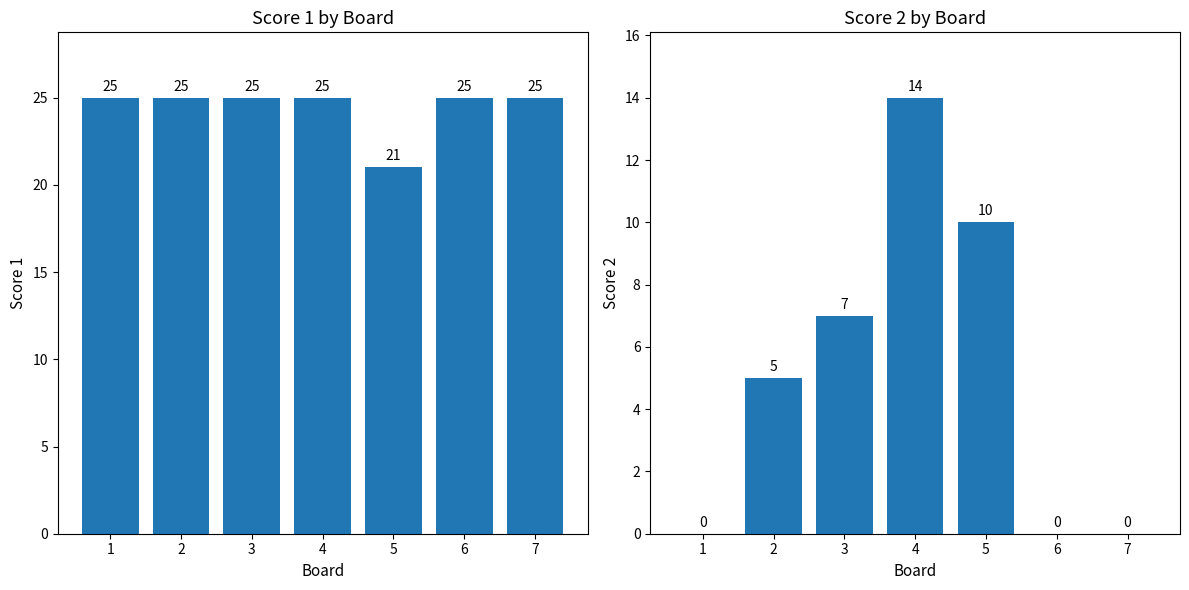

Reading left to right, extract all data points from this chart.

Score 1: 1=25	2=25	3=25	4=25	5=21	6=25	7=25
Score 2: 1=0	2=5	3=7	4=14	5=10	6=0	7=0